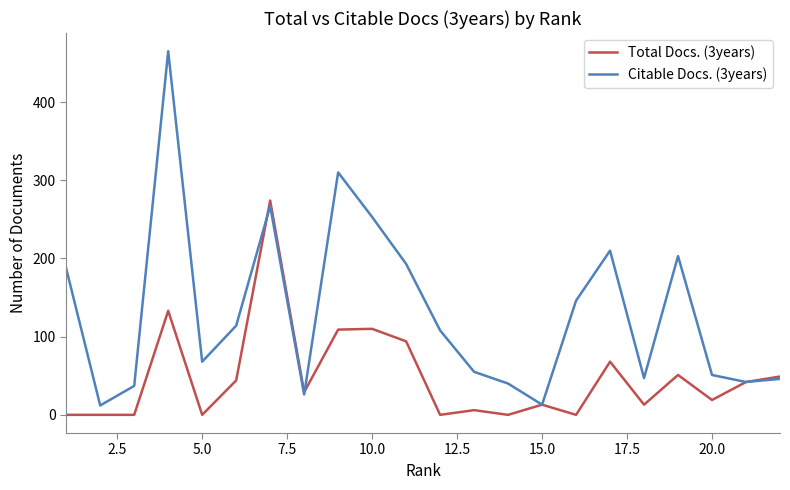

What is the difference between the maximum and second lowest values in the Citable Docs. (3years) series?

452